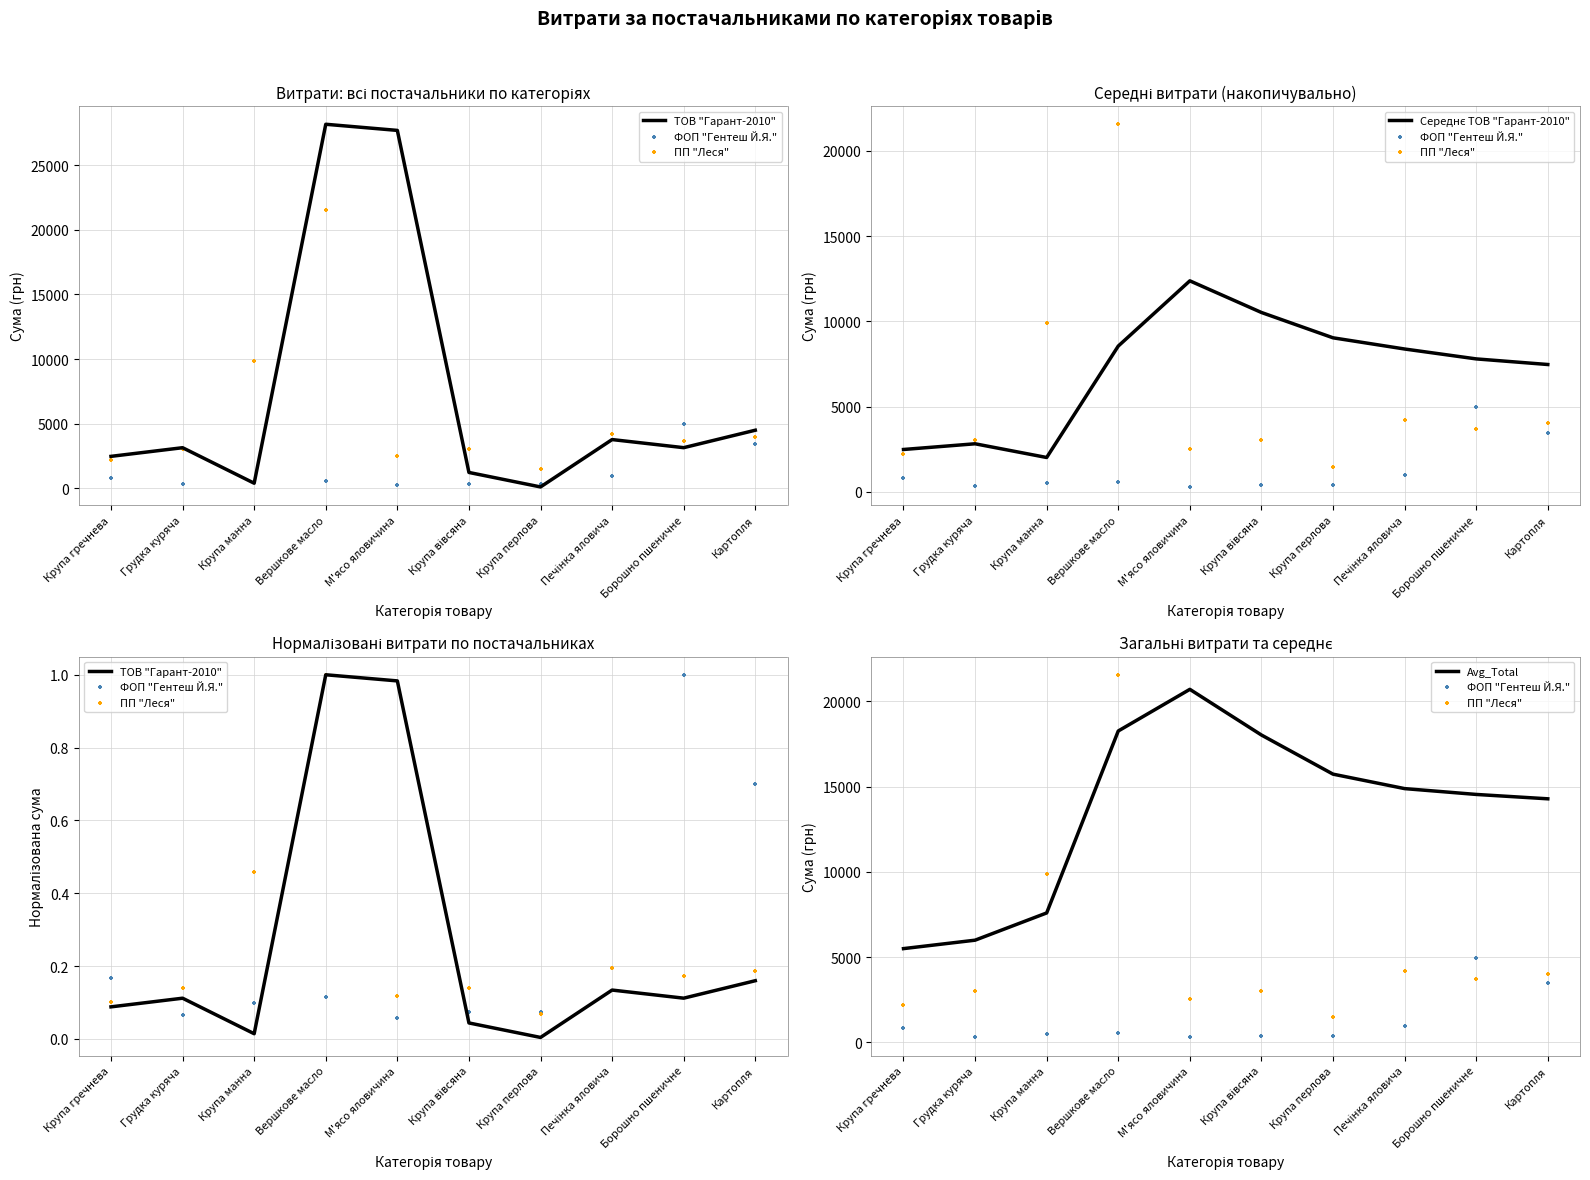

Which series contains the highest Y value?

ПП "Леся"